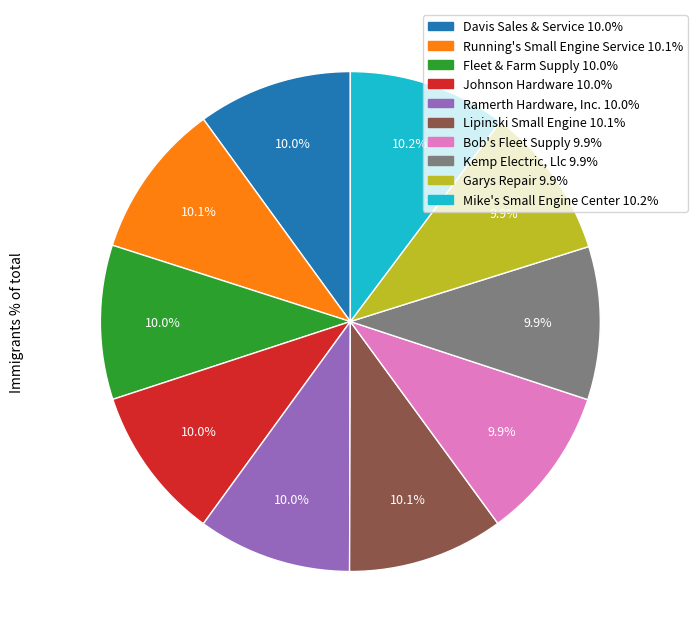

Does Lipinski Small Engine represent more than half of the total?

No